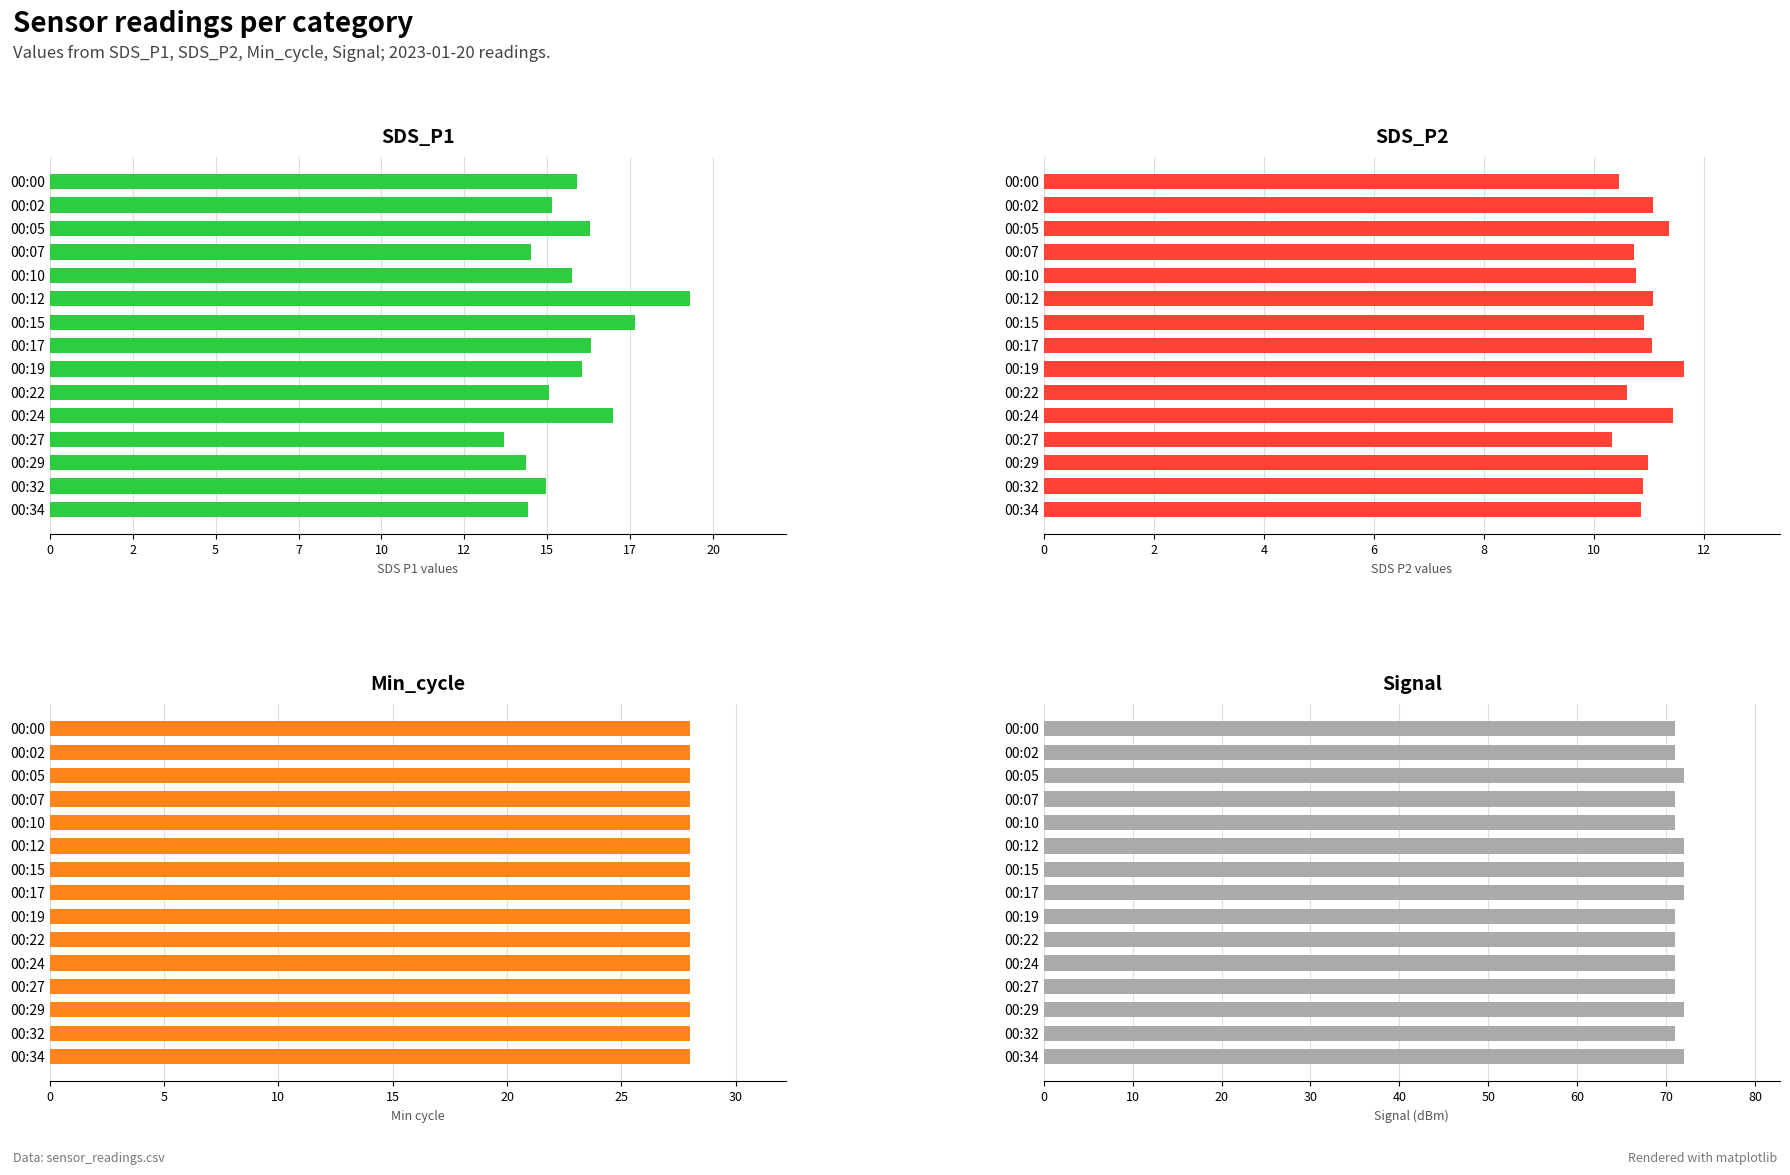

At how many categories does at least one series exceed 25?

15